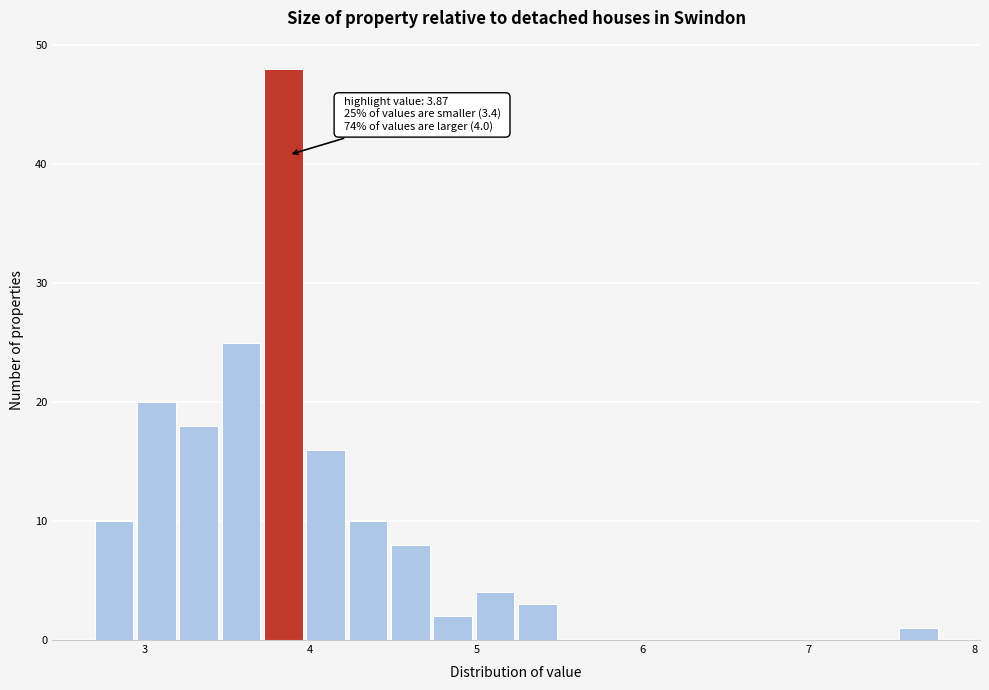

Read against the x-axis, roughly where is the centre of the tallest bar?

3.8